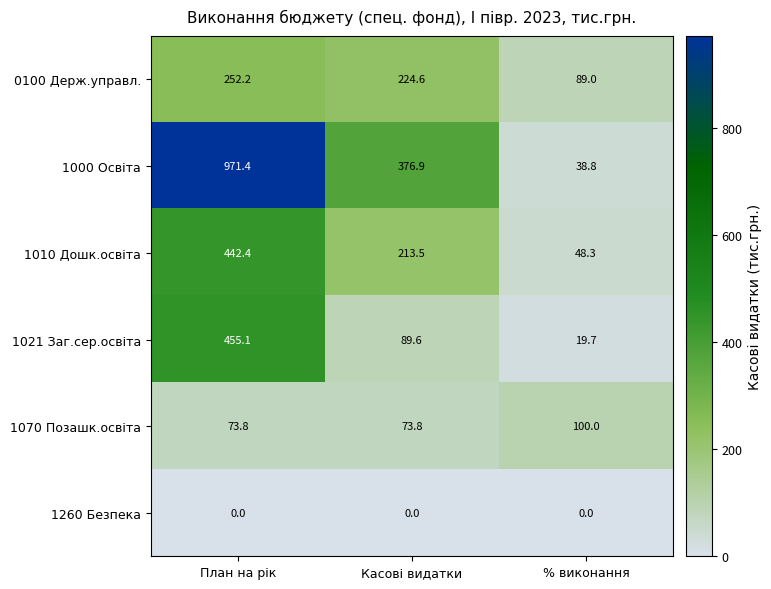

True or false: 1070 Позашк.освіта has a value of 73.8 at План на рік.

True